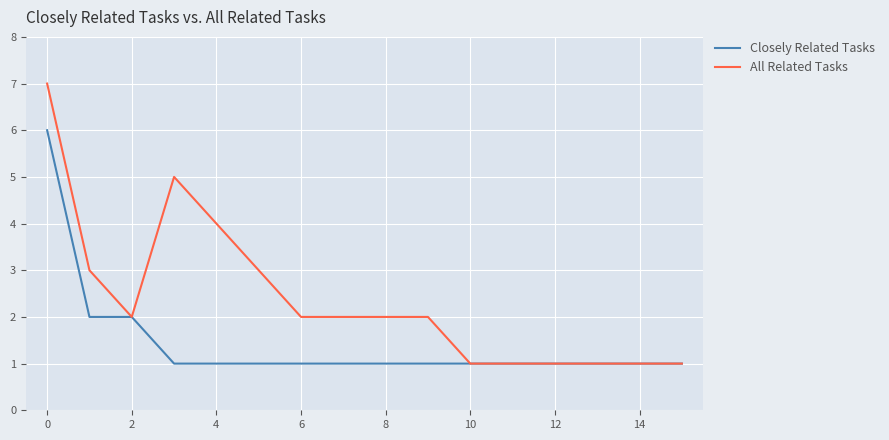

What is the highest value of the Closely Related Tasks series?

6